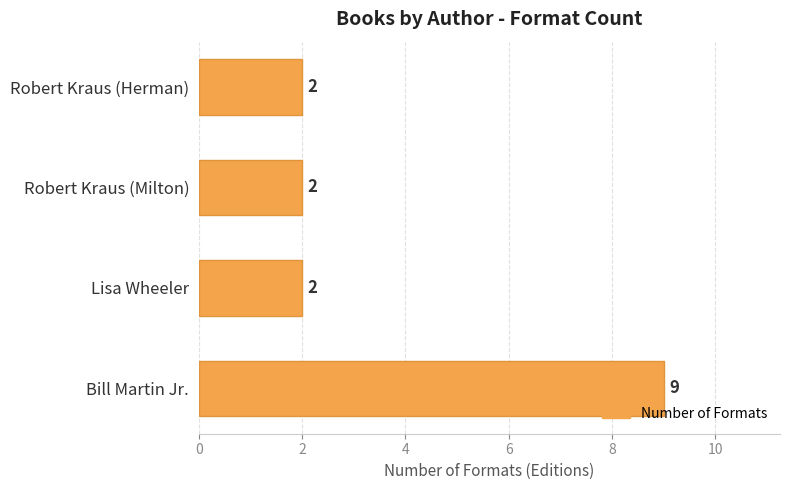

Which category has the highest value across all series?

Bill Martin Jr.